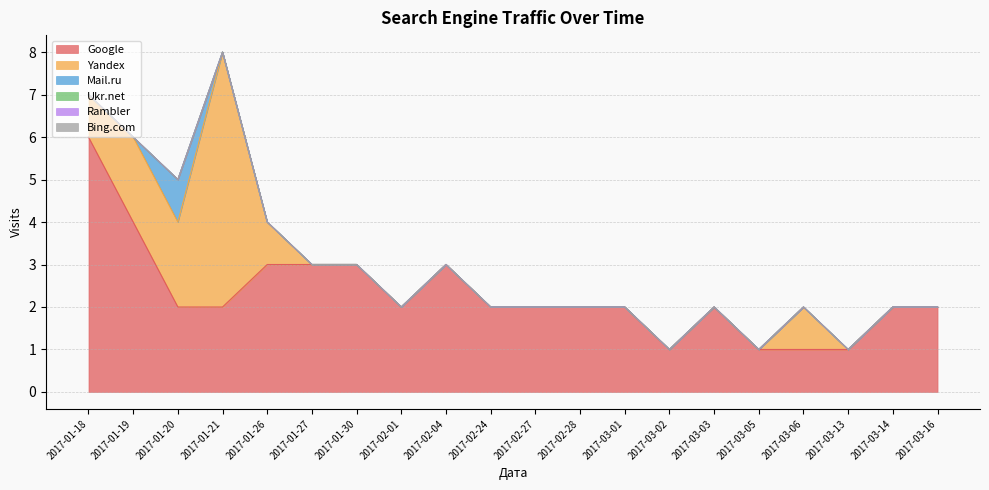

What is the value of the Google point at the 14th from the left?

1